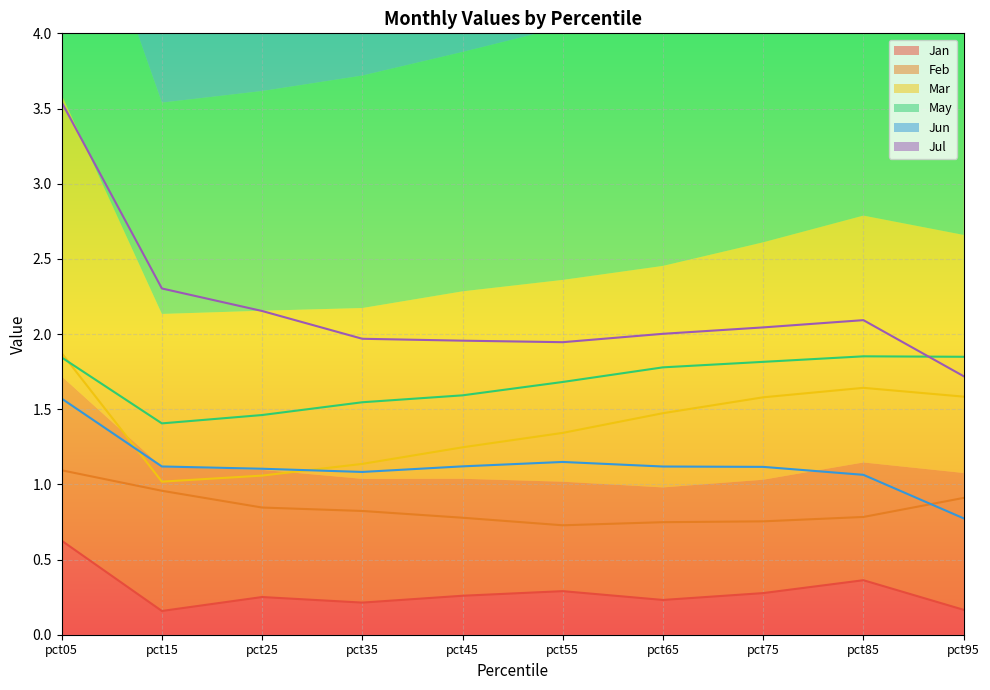

In Mar, how many points are lower than both neighbors (excluding endpoints)?

1